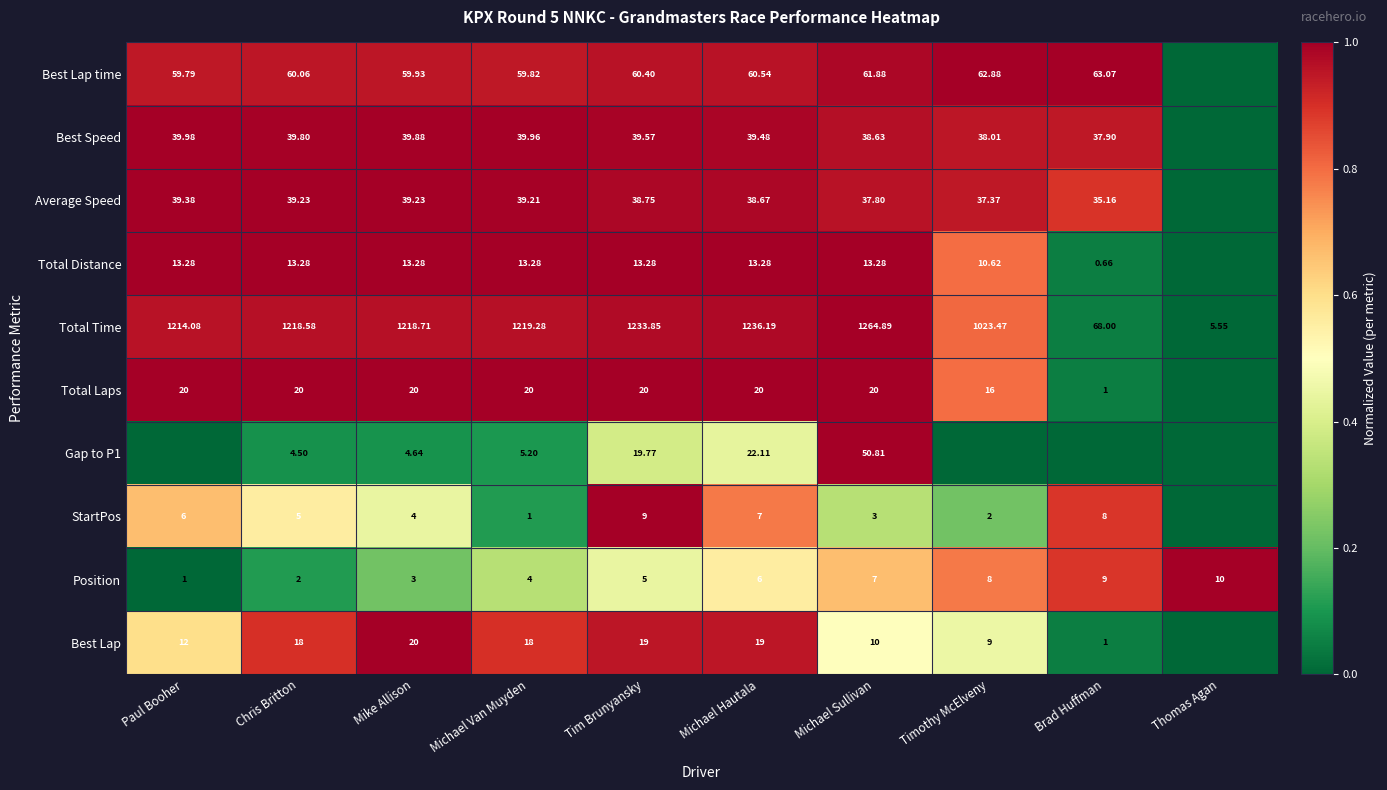

Is the value of Gap to P1 at Mike Allison greater than the value of Total Time at Timothy McElveny?

No